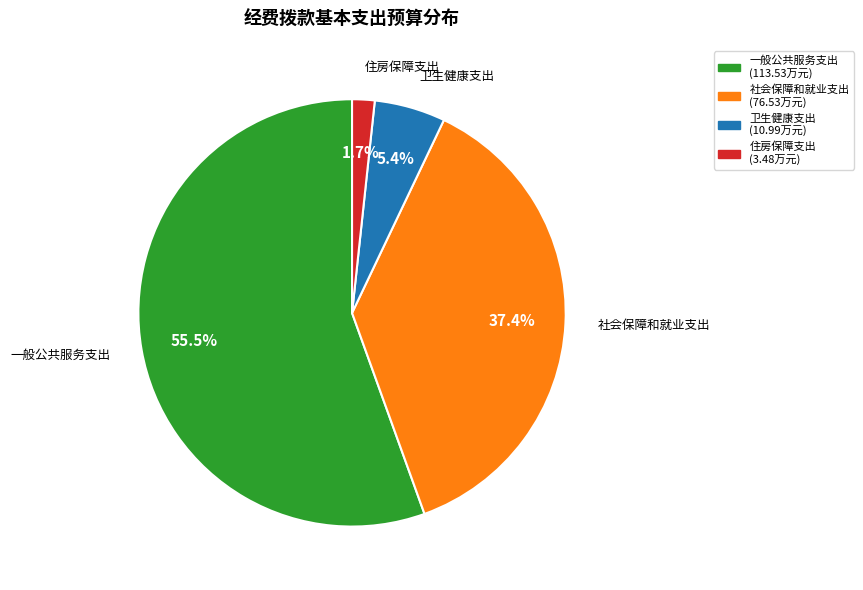

Does 社会保障和就业支出 account for over 50% of the chart?

No